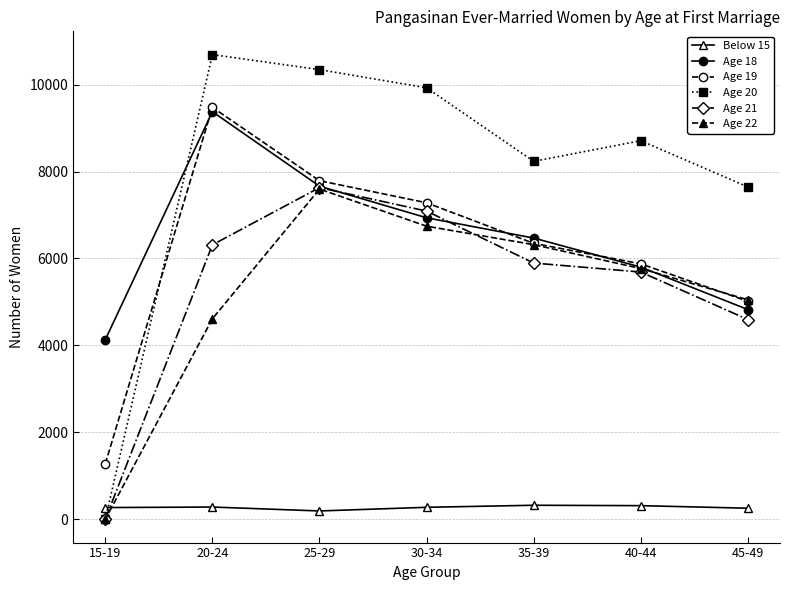

True or false: Age 21 has more than 0 interior local peaks.

True